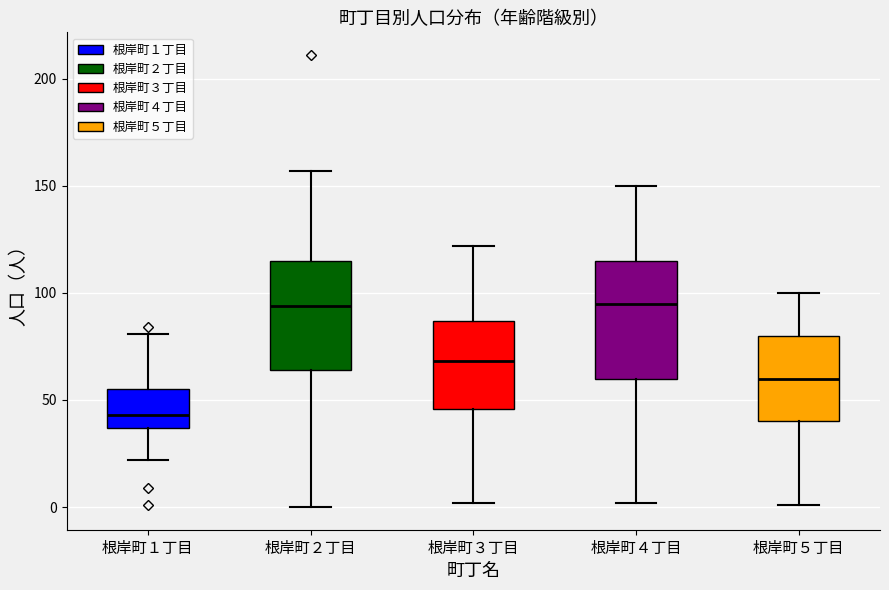

Reading left to right, read every box against the y-axis: the position of its median line, the range the box covers, and the ends of its whiskers. The values are not printed on the chart, so give them approximately, as read against the axis.

根岸町１丁目: median 45, box 35 to 55, whiskers 20 to 80
根岸町２丁目: median 95, box 65 to 115, whiskers 0 to 155
根岸町３丁目: median 70, box 45 to 85, whiskers 0 to 120
根岸町４丁目: median 95, box 60 to 115, whiskers 0 to 150
根岸町５丁目: median 60, box 40 to 80, whiskers 0 to 100